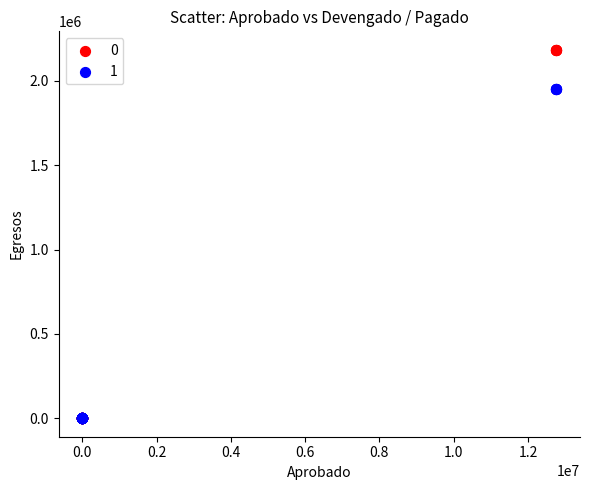

What are all the series names shown in the legend?

0, 1